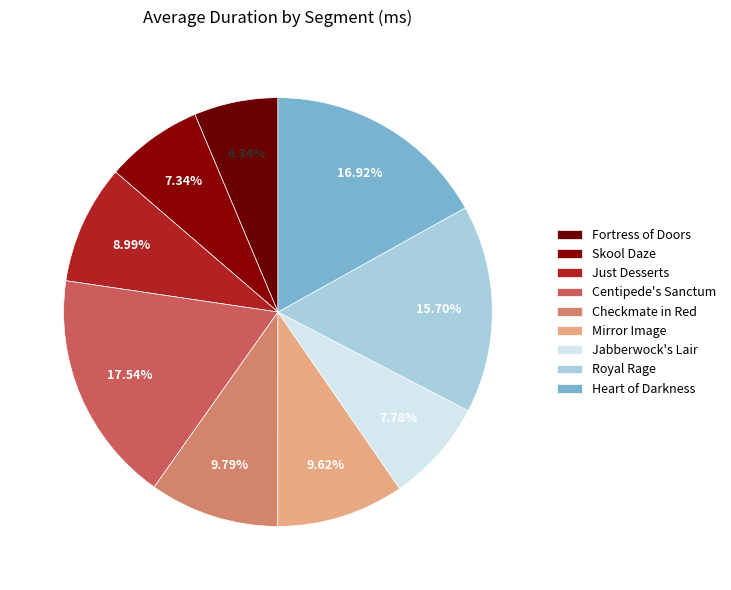

Does Checkmate in Red represent more than half of the total?

No